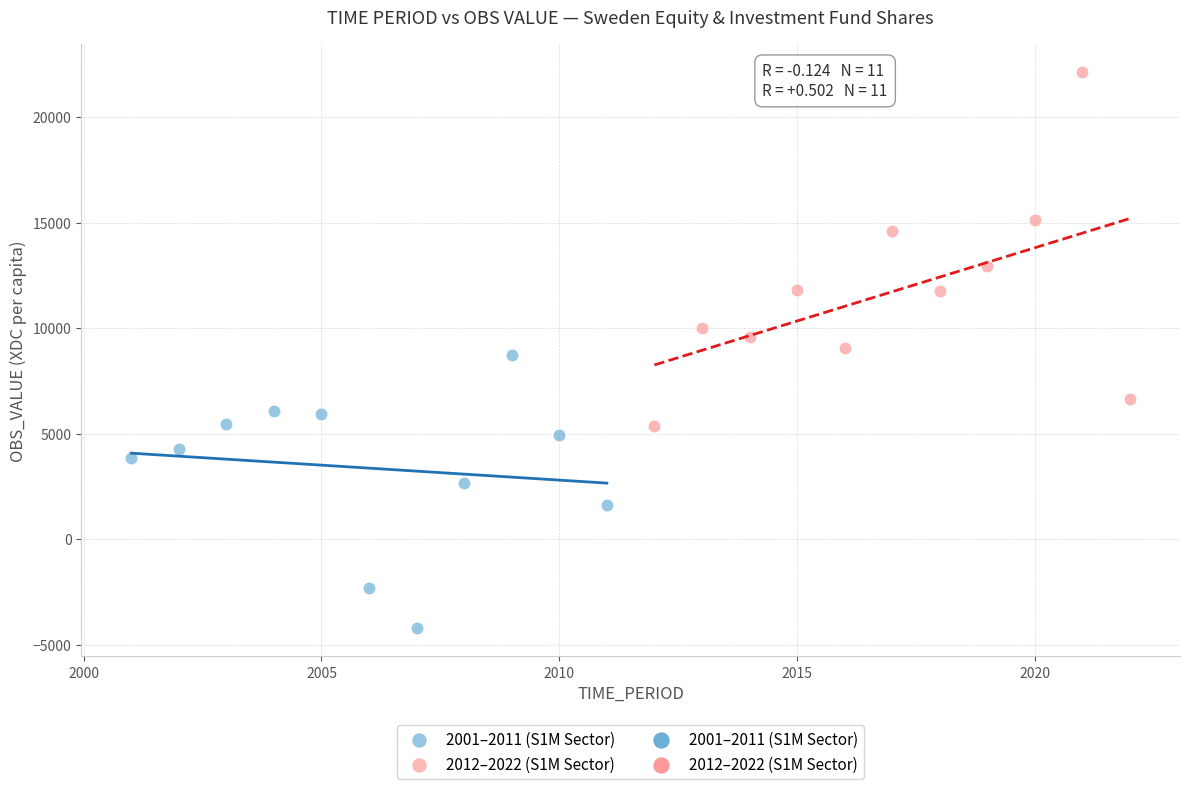

Which series reaches the minimum Y coordinate?

2001–2011 (S1M Sector)